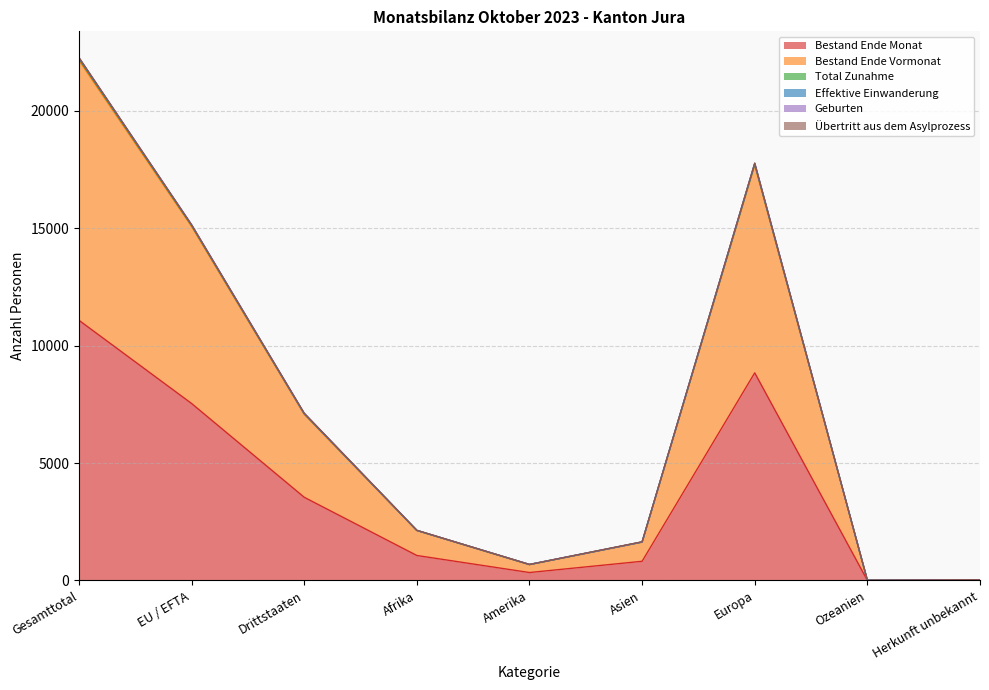

At which label does Bestand Ende Monat first exceed 1064?

Gesamttotal